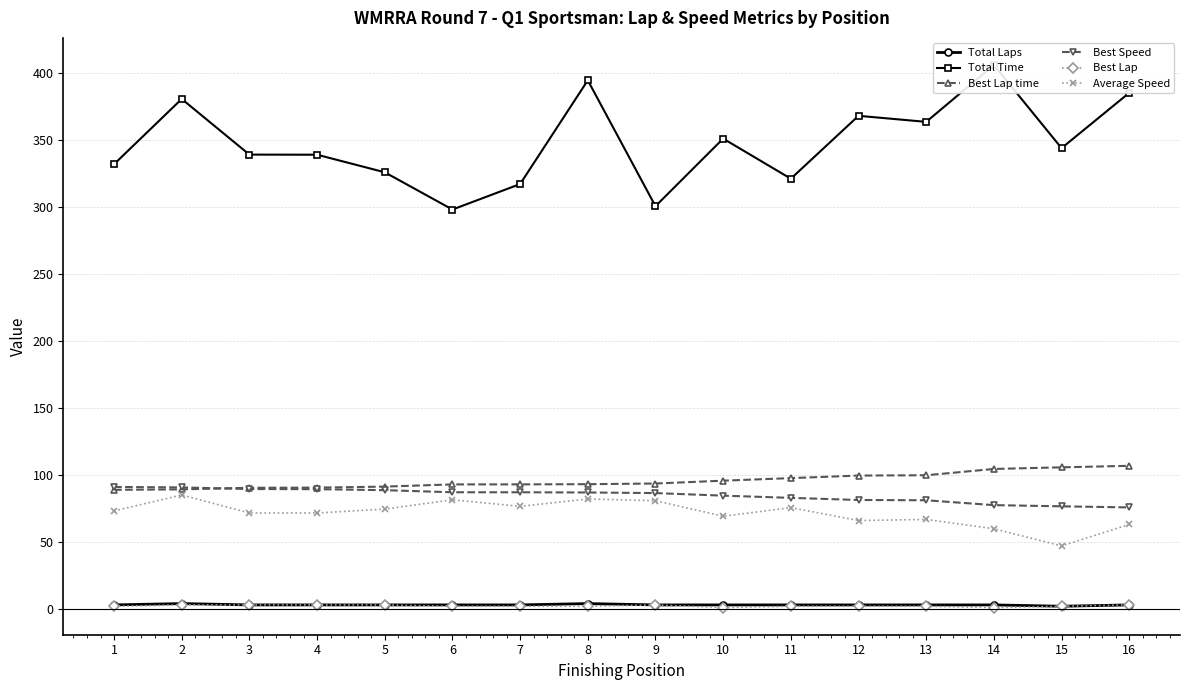

Between which two adjacent categories do Best Speed and Best Lap time first intersect?

2 and 3